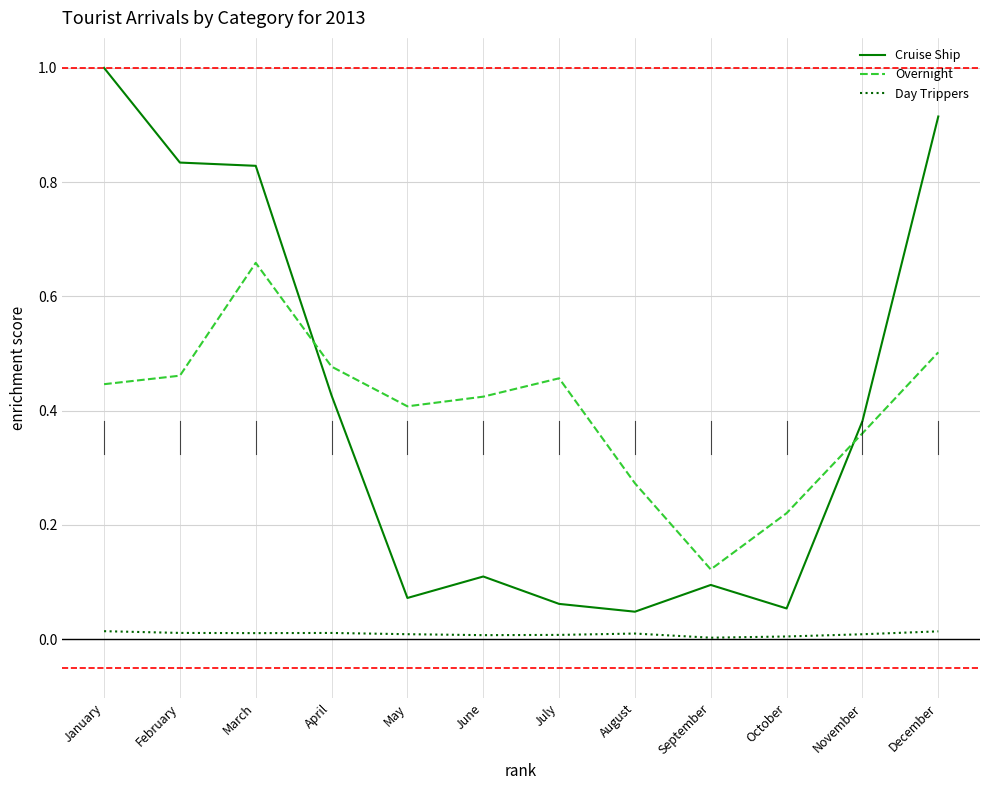

Rank the series at July from lowest to highest value.

Day Trippers, Cruise Ship, Overnight